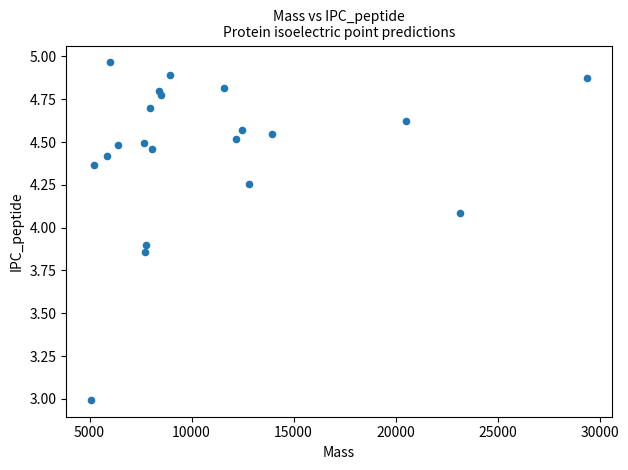

What is the range of Y values (max minus min)?

2.0